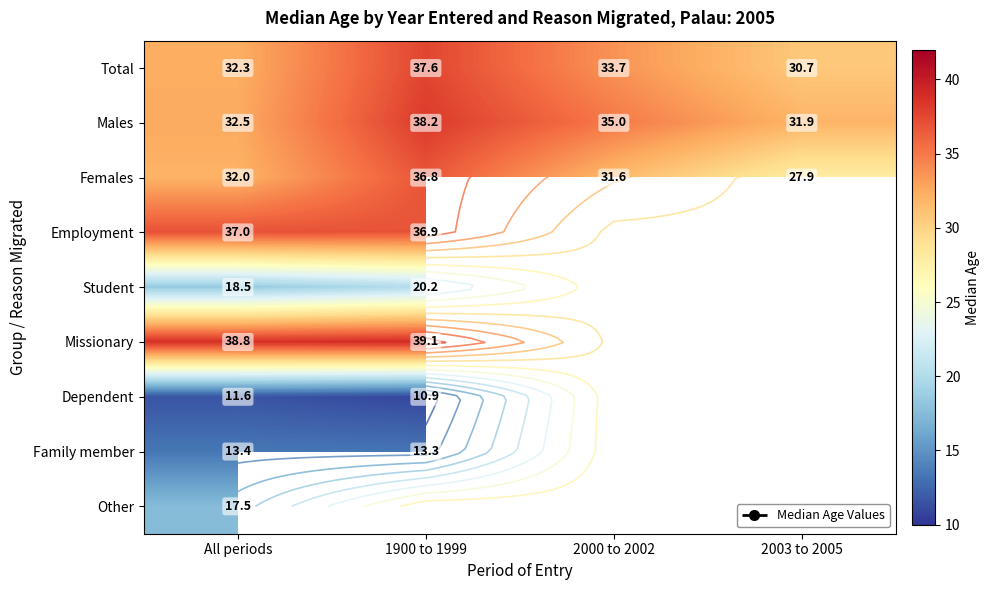

Which series changed the most between 1900 to 1999 and 2003 to 2005?

Females